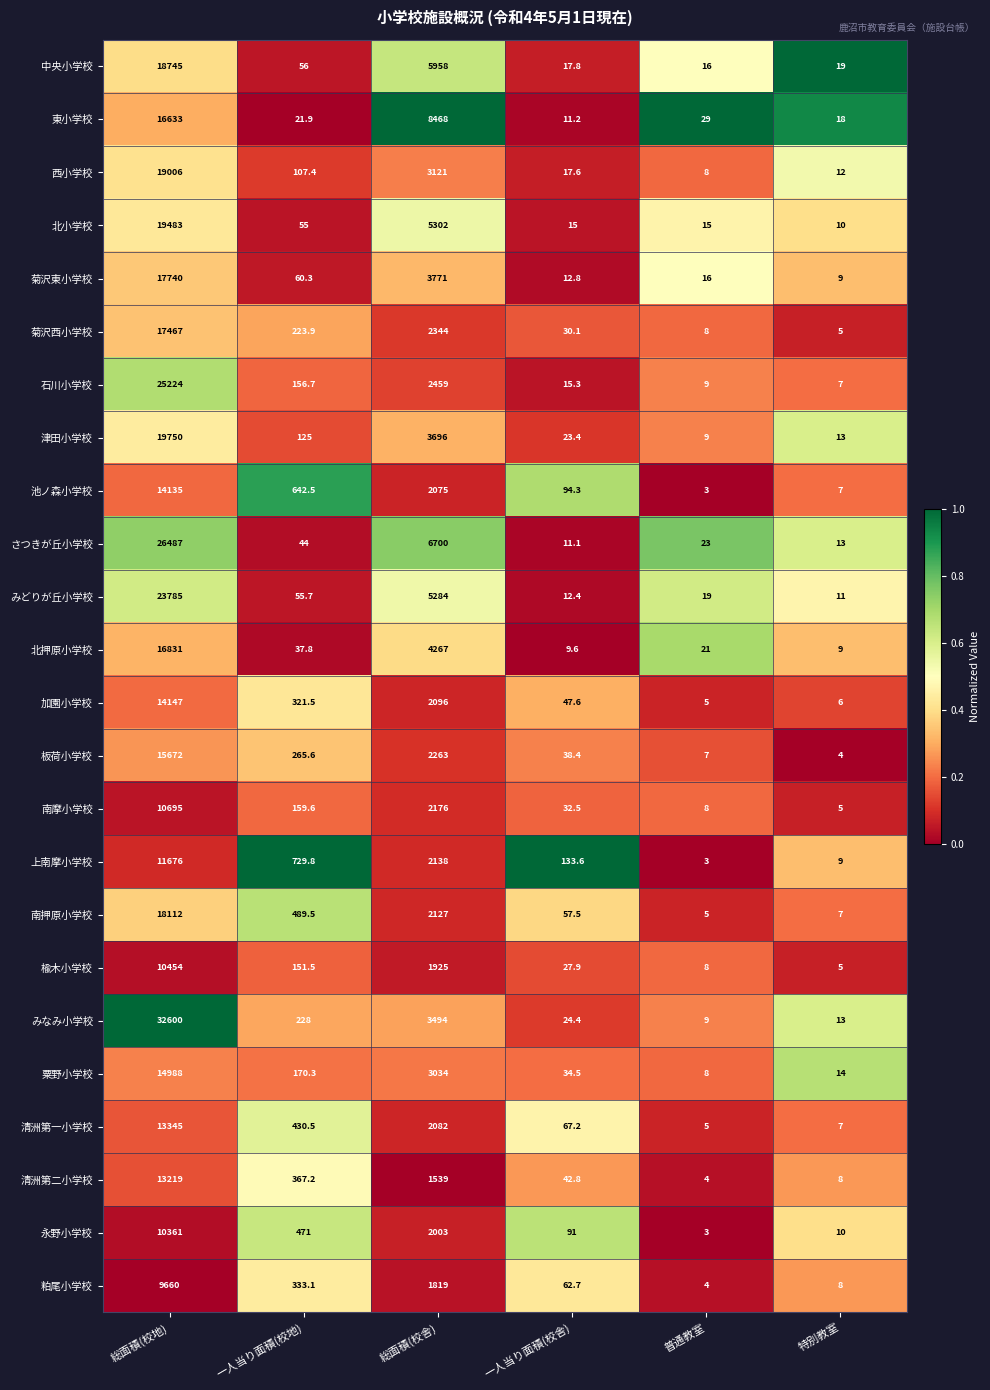

What is the difference between the highest and lowest values at 普通教室?

26.0